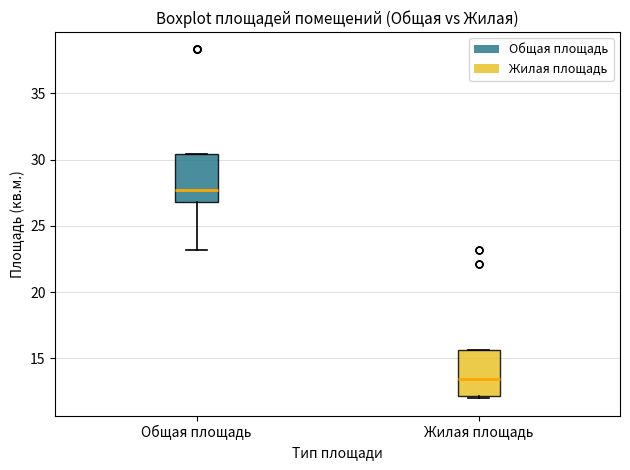

Which box has the highest median line?

Общая площадь